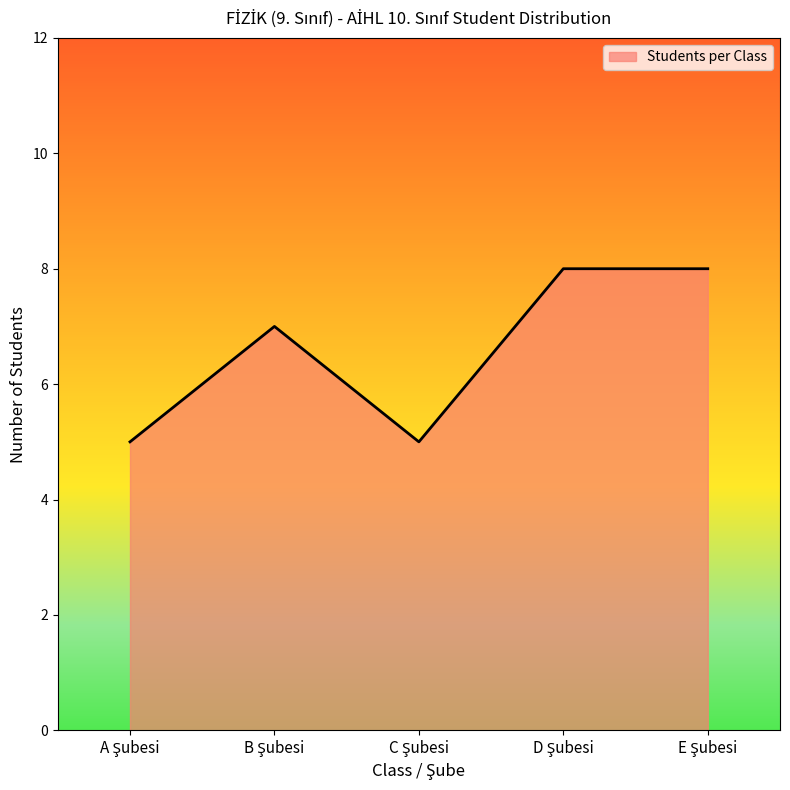

What is the average value?

7